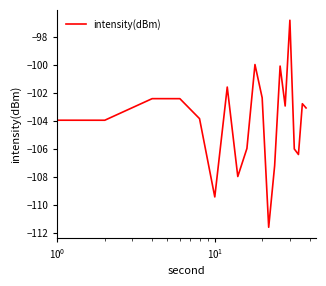

What is the smallest value displayed?

-111.6